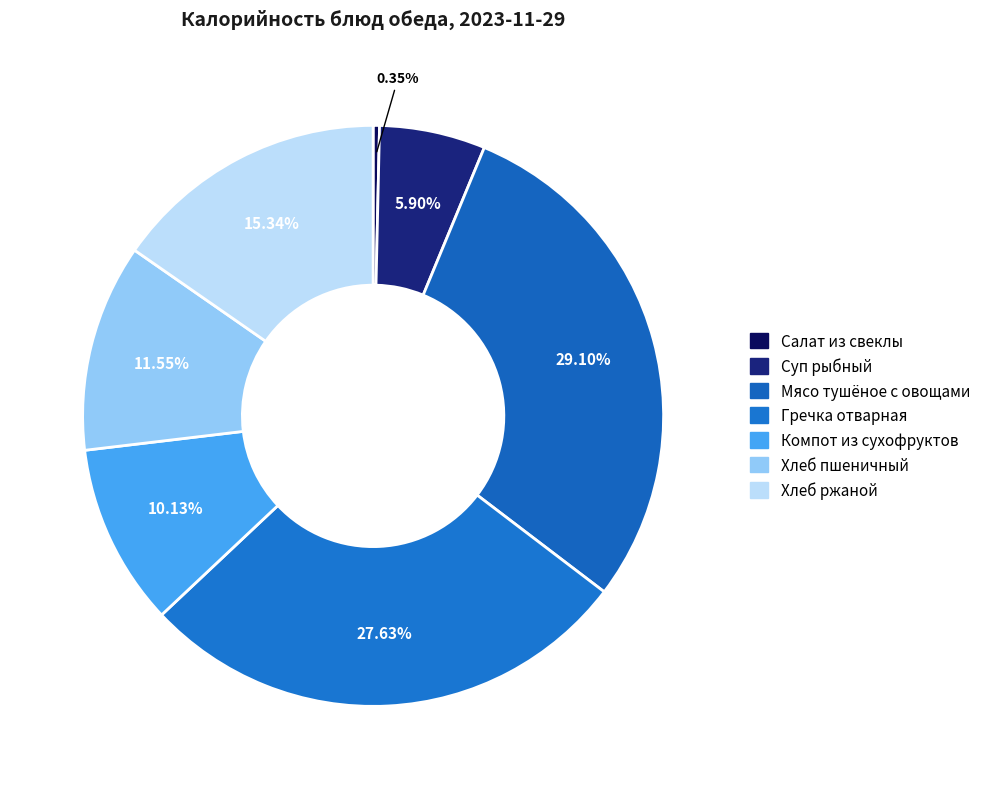

Combined, what portion of the pie is Мясо тушёное с овощами and Суп рыбный?

35.0%